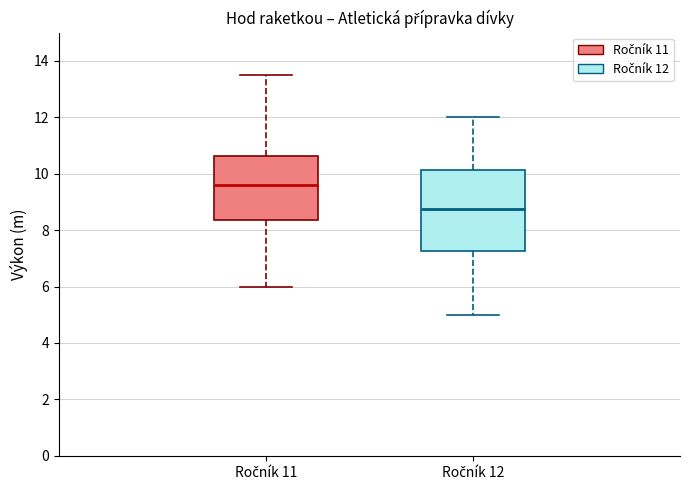

Which box is the tallest, from its lower edge to its upper edge?

Ročník 12